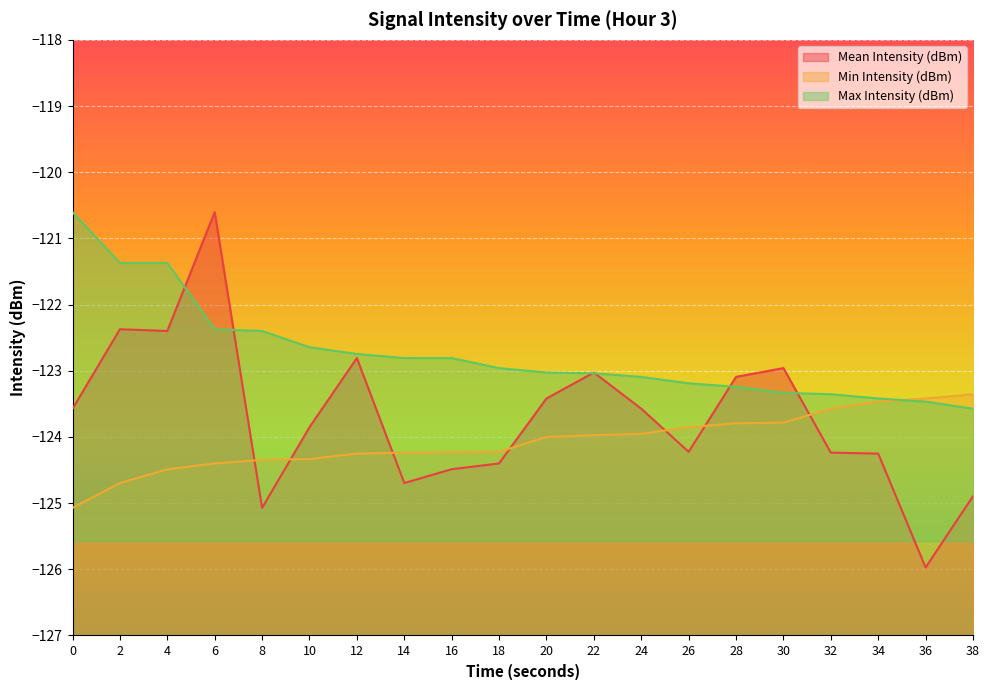

At which category is the sum across all series the highest?

6